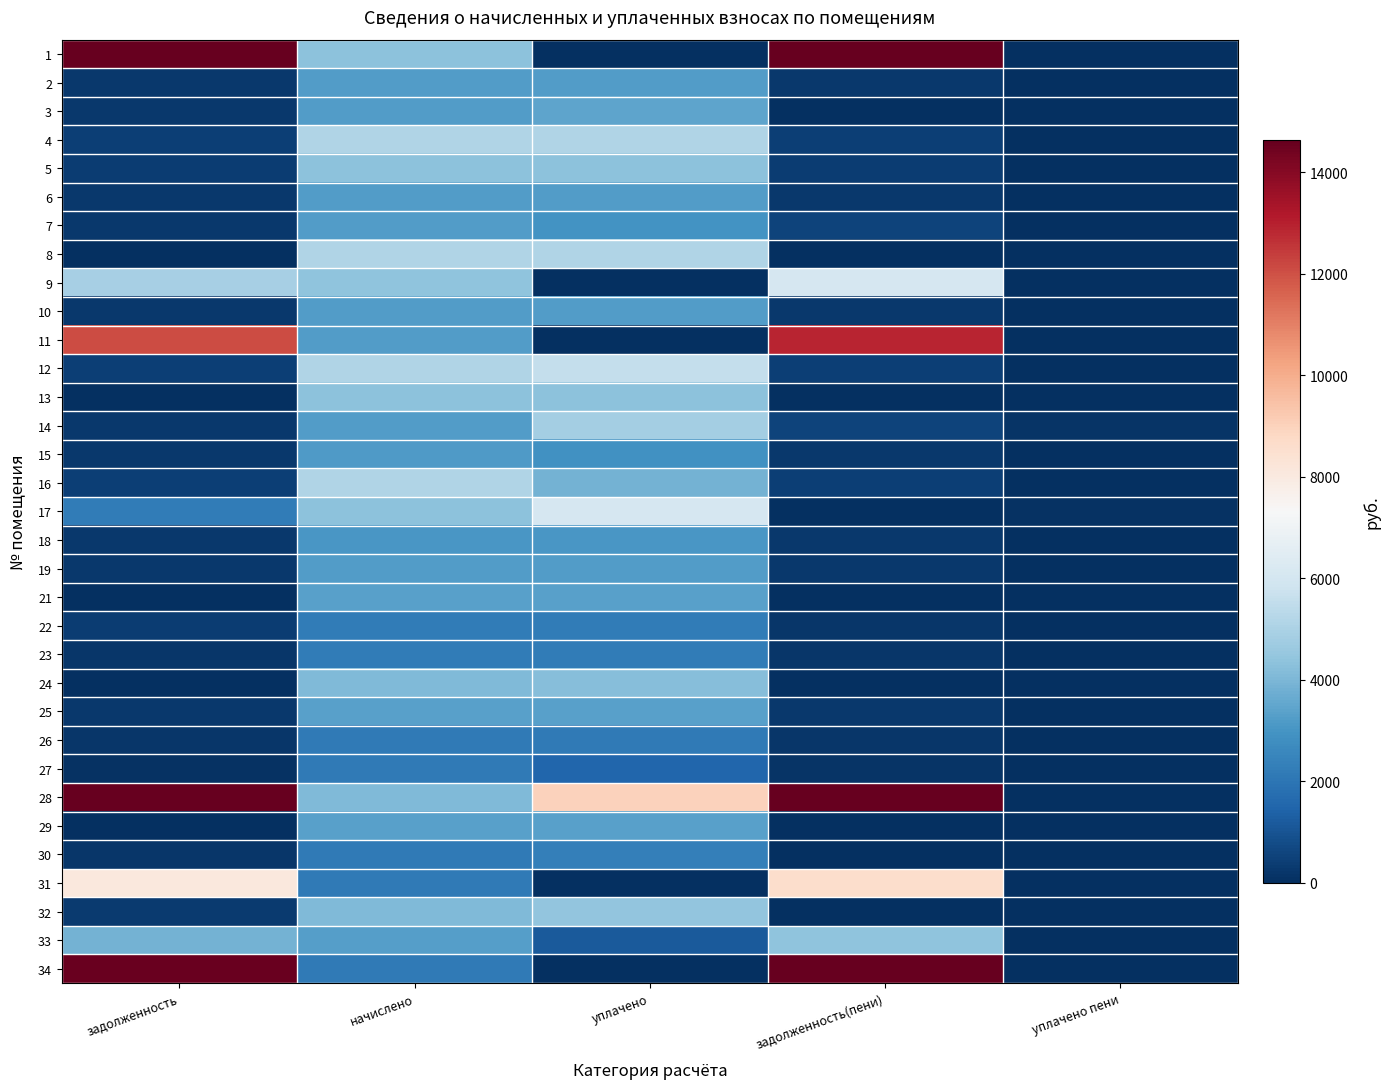

At how many categories does at least one series exceed 21563?

1